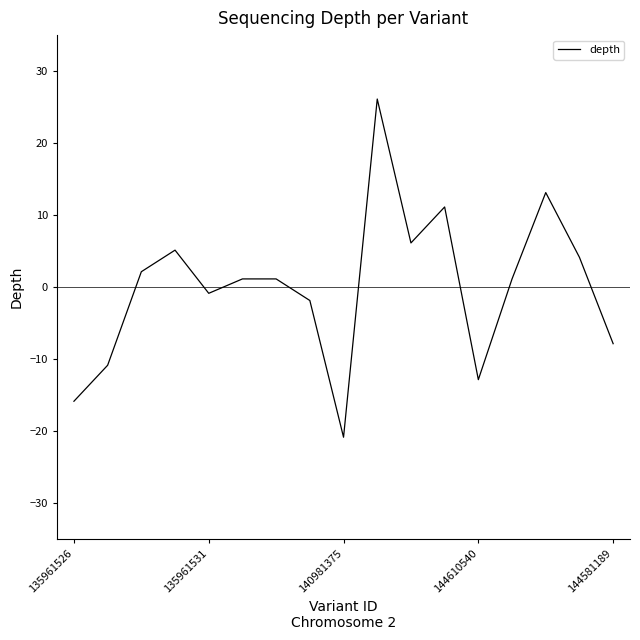

Reading left to right, what are all the values shown in this chart?

-15.9	-10.9	2.1	5.1	-0.9	1.1	1.1	-1.9	-20.9	26.1	6.1	11.1	-12.9	1.1	13.1	4.1	-7.9